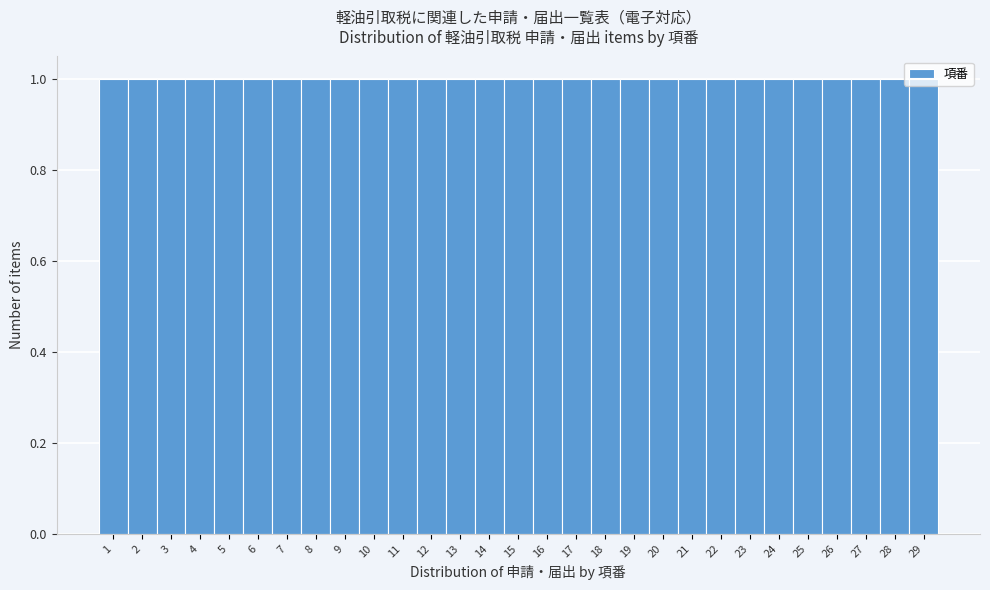

Reading left to right, list every bar in this chart as the range it spans on the x-axis followed by its height. The values are not printed on the chart, so give them approximately, as read against the axis.

0.5 to 1.5: 1
1.5 to 2.5: 1
2.5 to 3.5: 1
3.5 to 4.5: 1
4.5 to 5.5: 1
5.5 to 6.5: 1
6.5 to 7.5: 1
7.5 to 8.5: 1
8.5 to 9.5: 1
9.5 to 10.5: 1
10.5 to 11.5: 1
11.5 to 12.5: 1
12.5 to 13.5: 1
13.5 to 14.5: 1
14.5 to 15.5: 1
15.5 to 16.5: 1
16.5 to 17.5: 1
17.5 to 18.5: 1
18.5 to 19.5: 1
19.5 to 20.5: 1
20.5 to 21.5: 1
21.5 to 22.5: 1
22.5 to 23.5: 1
23.5 to 24.5: 1
24.5 to 25.5: 1
25.5 to 26.5: 1
26.5 to 27.5: 1
27.5 to 28.5: 1
28.5 to 29.5: 1